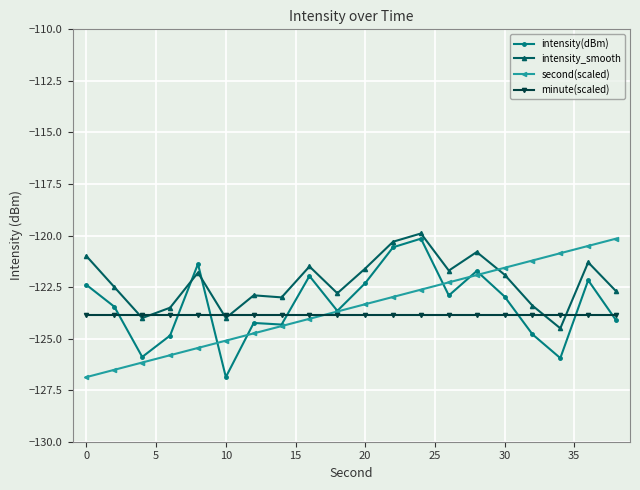

True or false: second(scaled) and intensity_smooth intersect in this chart.

True